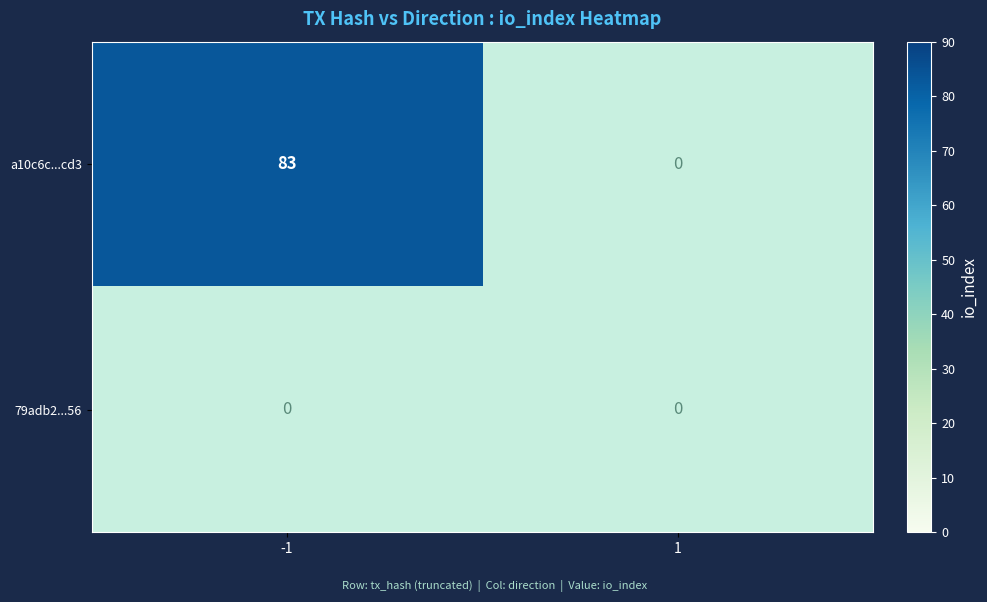

Rank the series at 1 from highest to lowest value.

a10c6c333cf76dc832534f47c5380689ff21cd3, 79adb2b7b294e05ef6d73808cf0c95e06068a56